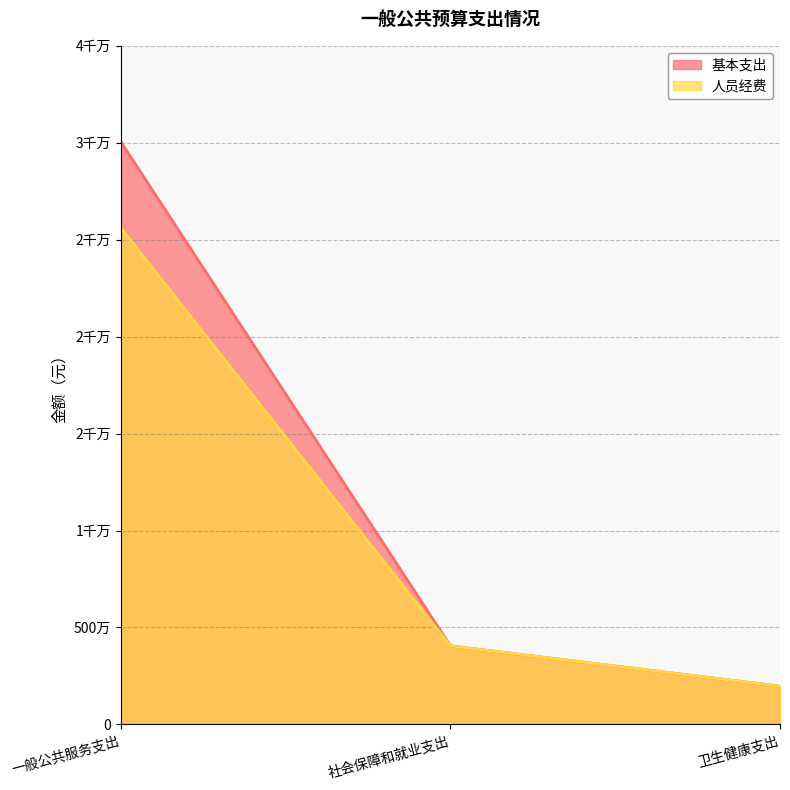

What is the spread (max minus min) of values at 一般公共服务支出?

4435072